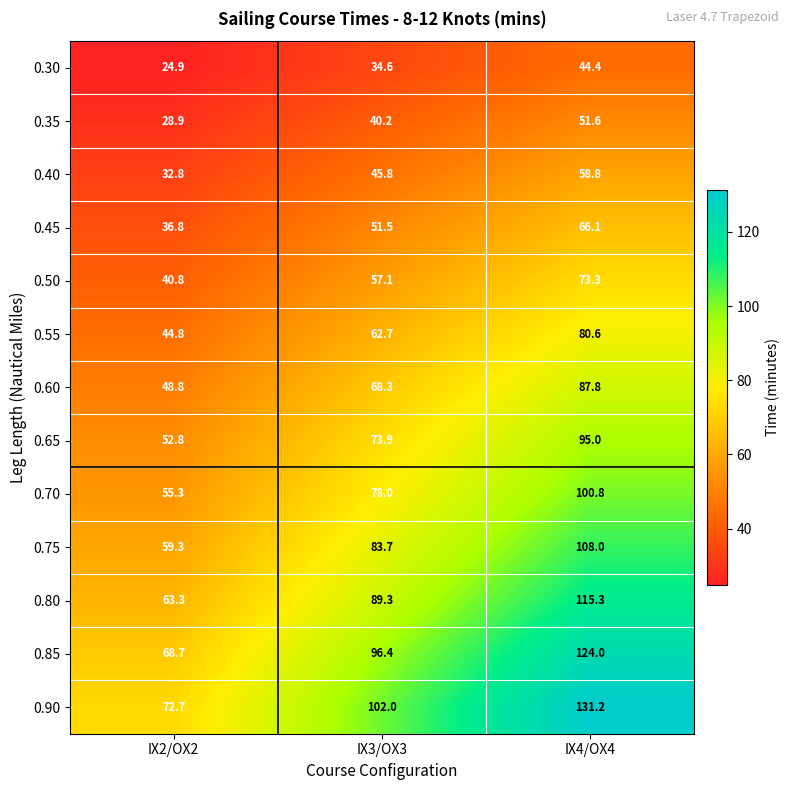

Which label corresponds to the smallest value in the chart?

IX2/OX2